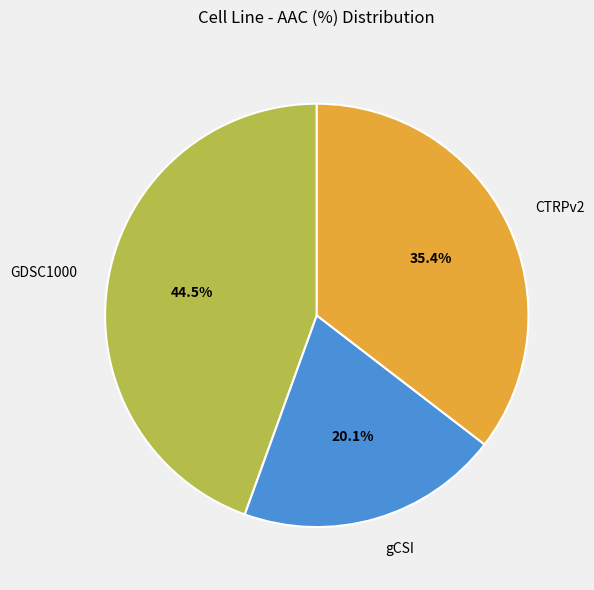

Which has a higher value, CTRPv2 or gCSI?

CTRPv2